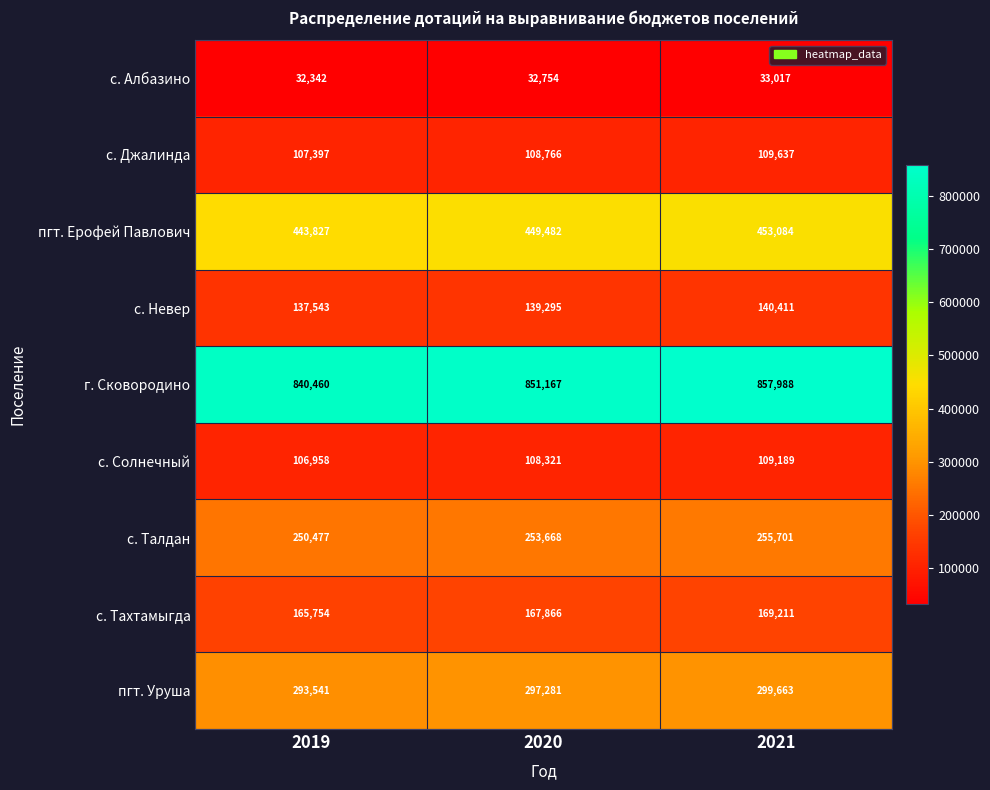

At which label is с. Солнечный closest to 108073?

2020